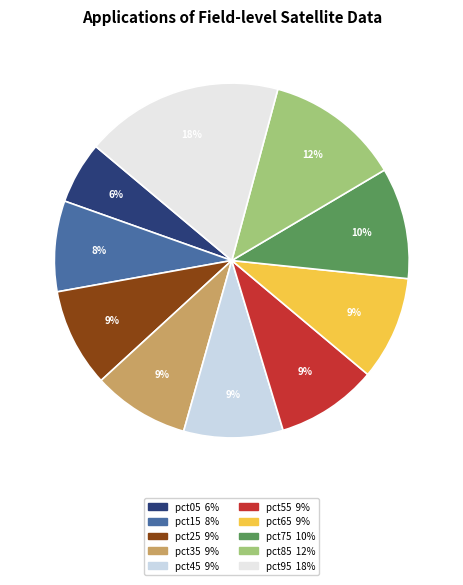

Which slice is the smallest?

pct05